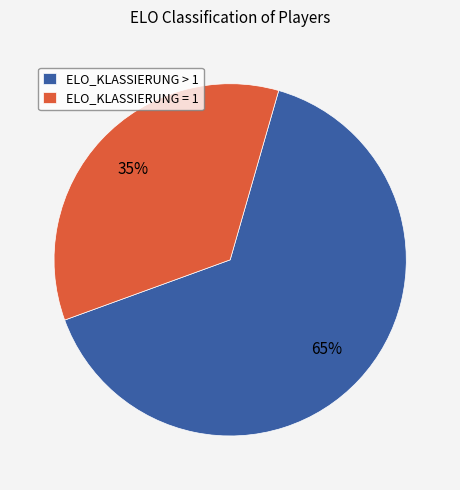

Which has a higher value, ELO_KLASSIERUNG > 1 or ELO_KLASSIERUNG = 1?

ELO_KLASSIERUNG > 1